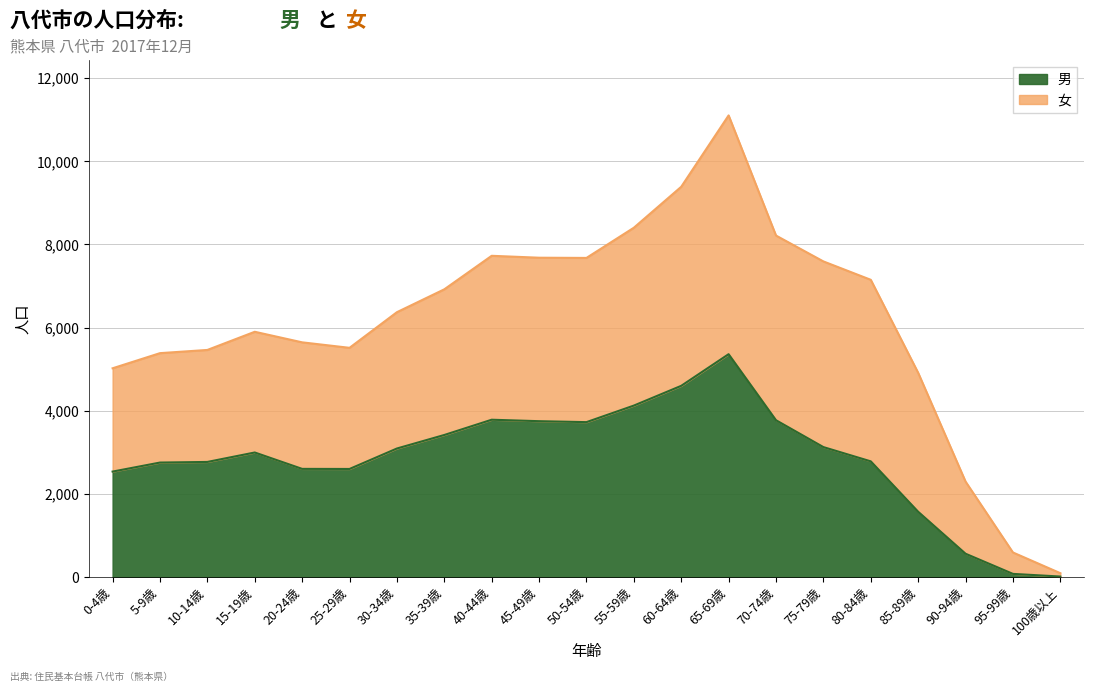

What is the value of the 11th point from the left?

3728